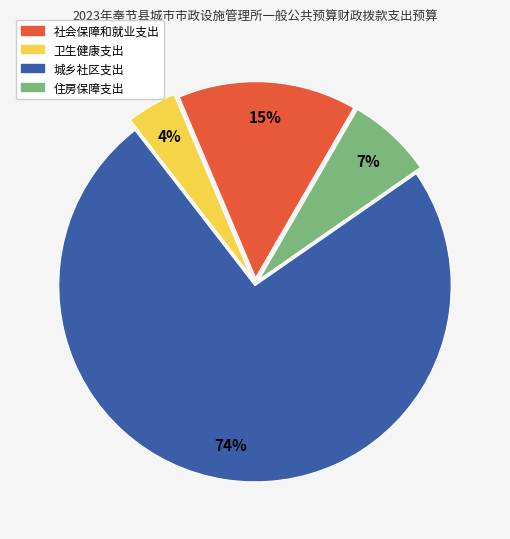

Combined, do 社会保障和就业支出 and 卫生健康支出 account for over 50%?

No